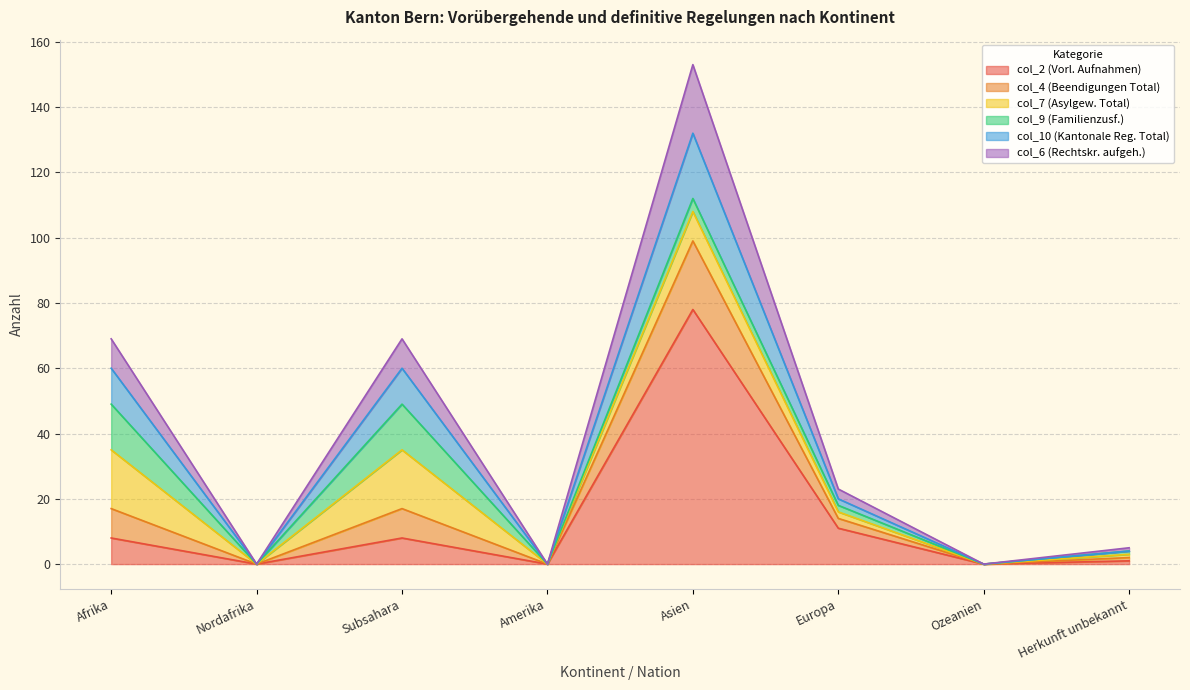

Does the chart have visible grid lines?

Yes